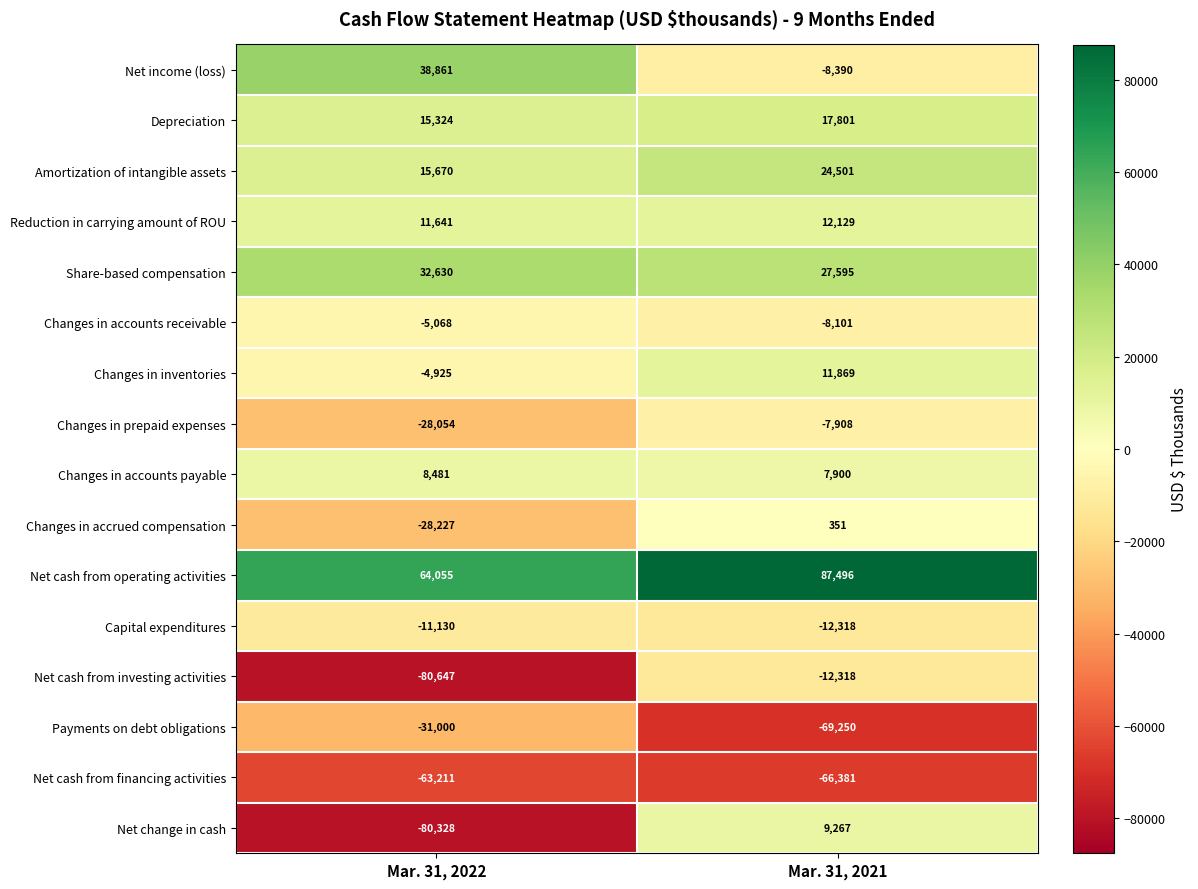

List the series in order of their peak value, lowest first.

Net cash from financing activities, Payments on debt obligations, Net cash from investing activities, Capital expenditures, Changes in prepaid expenses, Changes in accounts receivable, Changes in accrued compensation, Changes in accounts payable, Net change in cash, Changes in inventories, Reduction in carrying amount of ROU, Depreciation, Amortization of intangible assets, Share-based compensation, Net income (loss), Net cash from operating activities